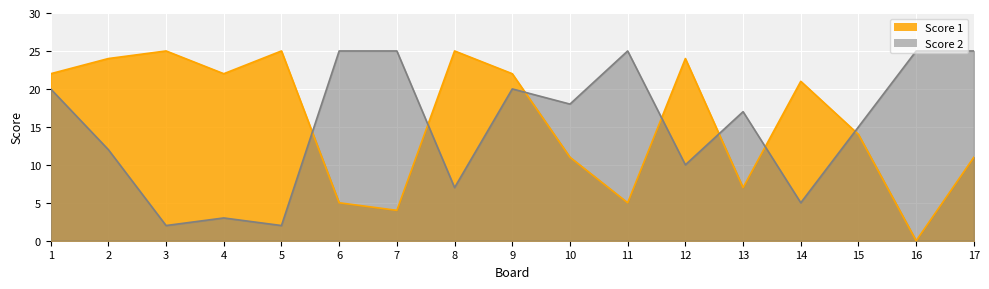

List the series in order of their peak value, lowest first.

Score 1, Score 2